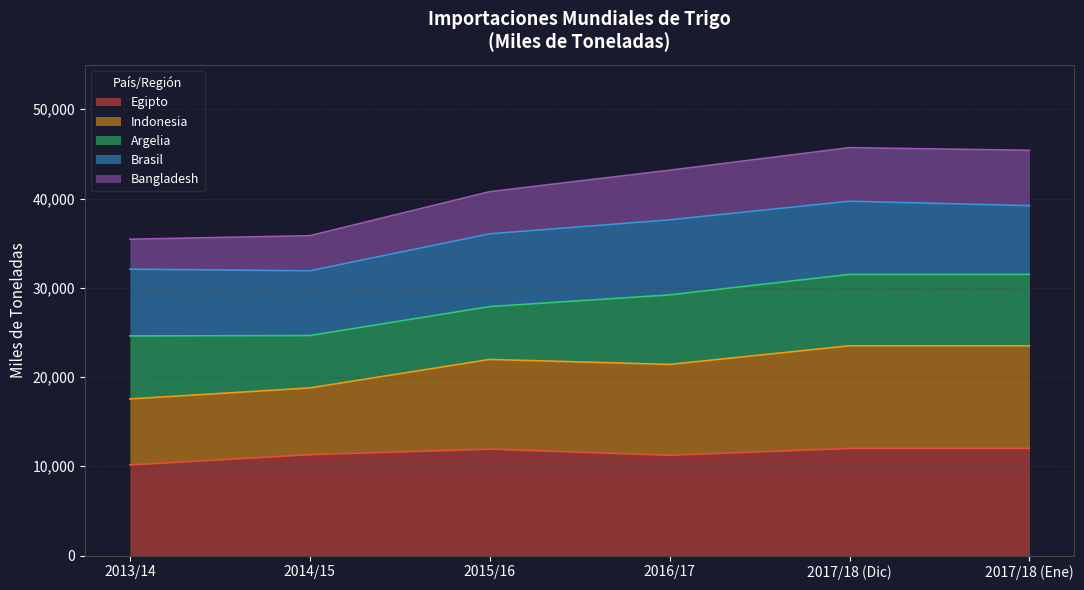

Is it true that Bangladesh equals 45400 at 2017/18 (Ene)?

True